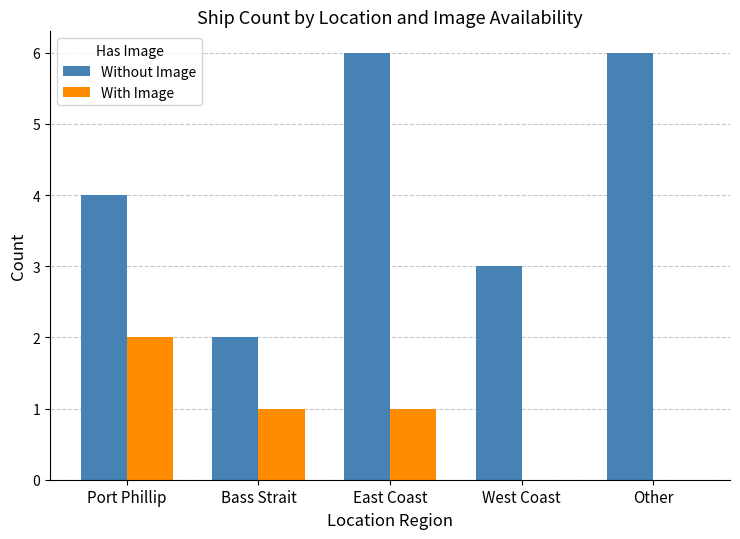

What is the sum of the Without Image values at Port Phillip and West Coast?

7